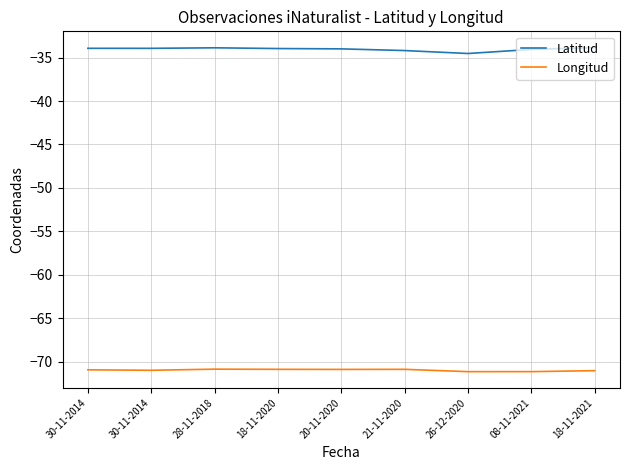

How many lines are shown in the chart?

2